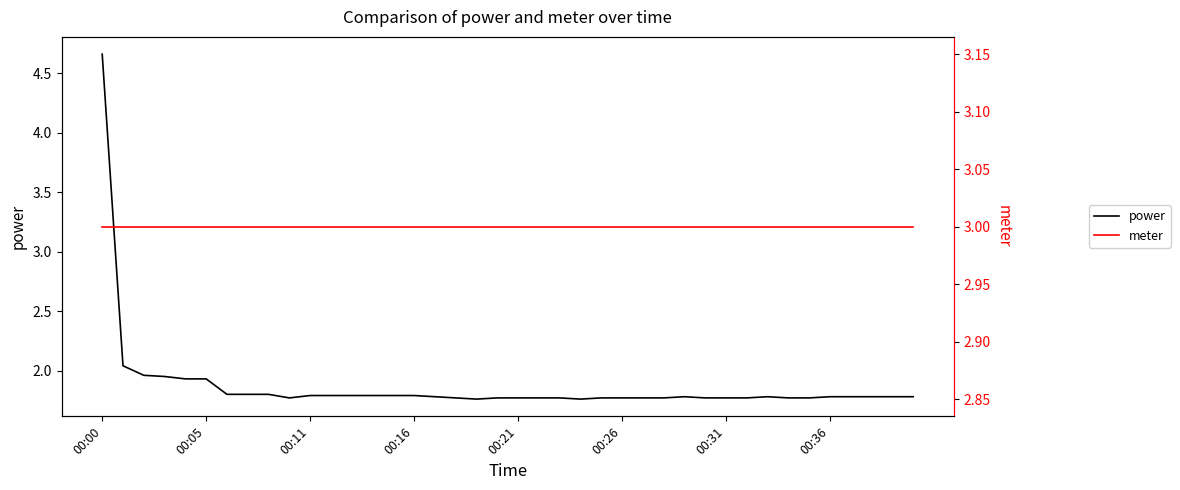

What is the value of the power point at the 10th from the left?

1.8